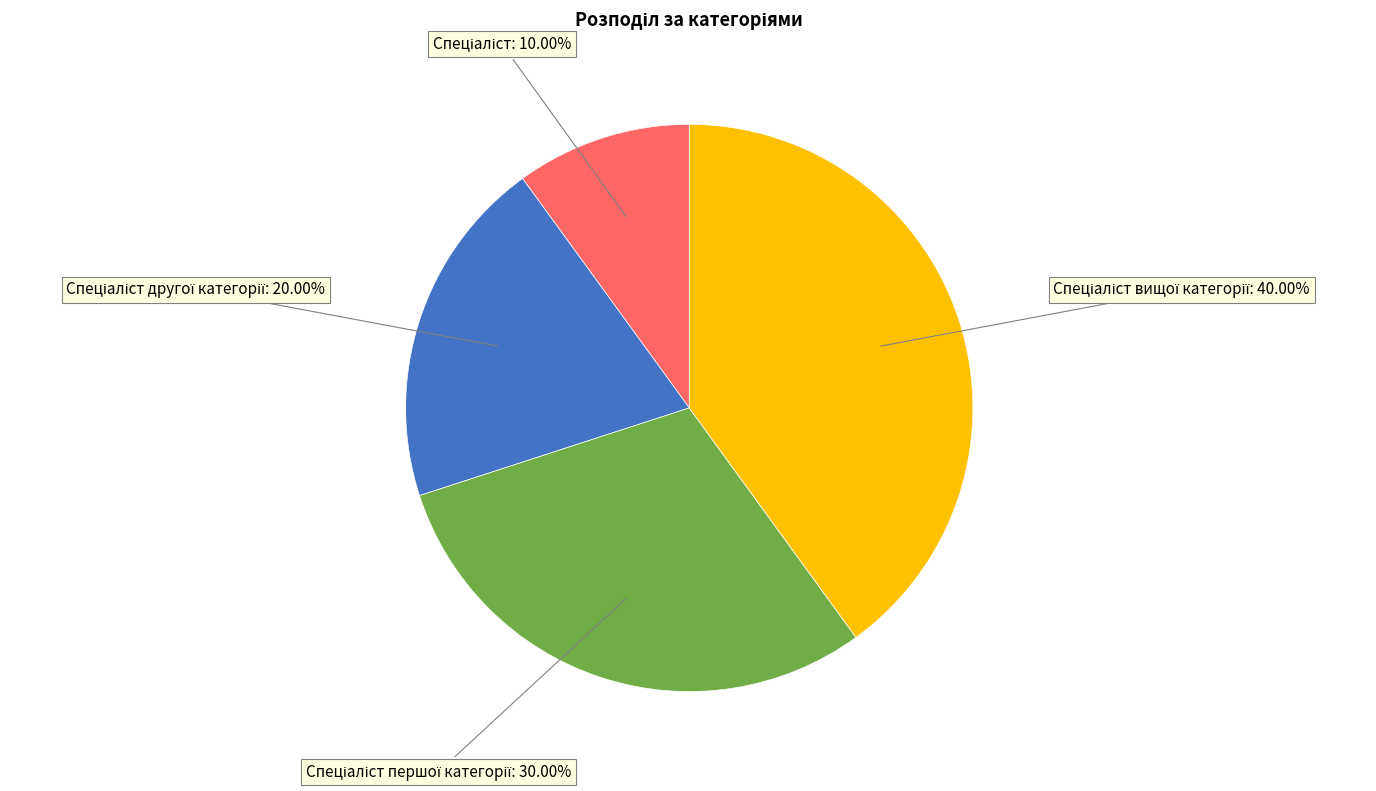

Does any single category account for the majority?

No